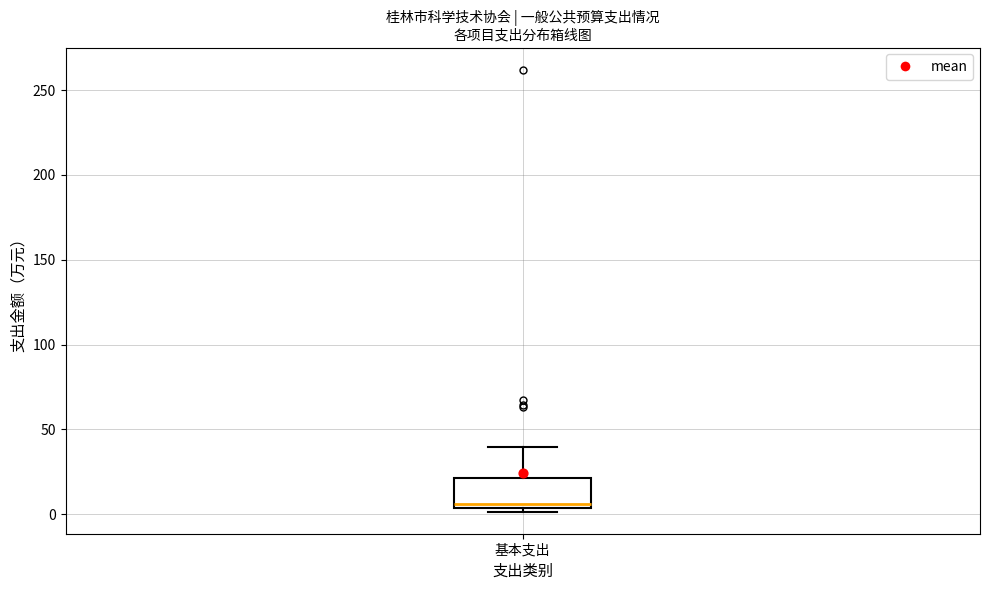

Read this box plot against the y-axis: the position of the median line, the range covered by the box, and the ends of both whiskers. The values are not printed on the chart, so give them approximately, as read against the axis.

median 5 (just above the box's lower edge), box 5 to 20, whiskers 0 to 40